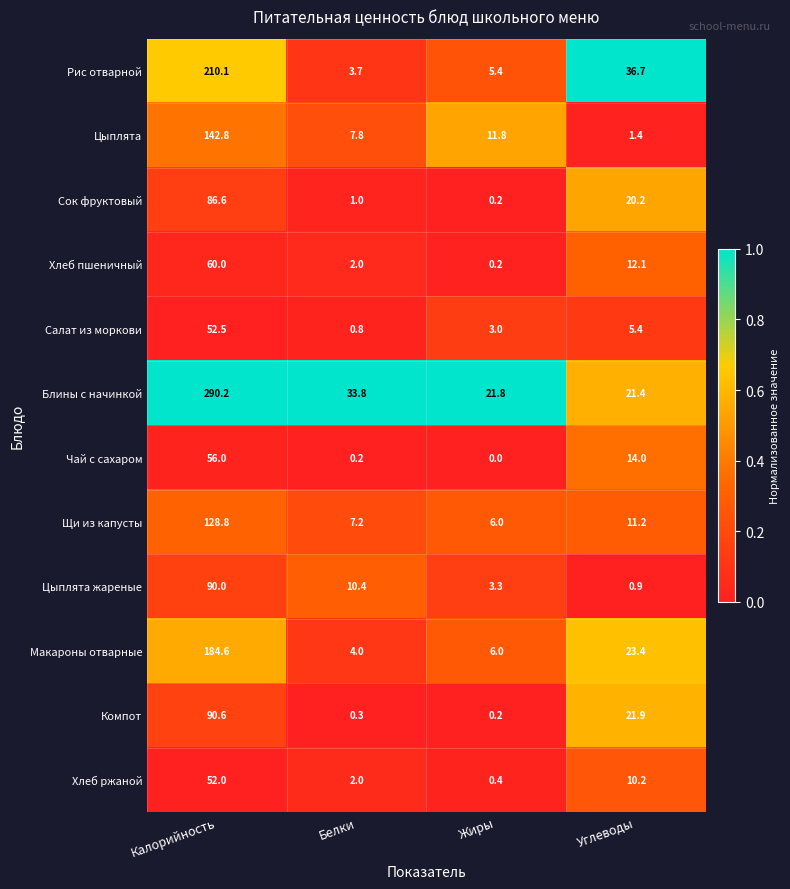

What is the spread (max minus min) of values at Углеводы?

35.8